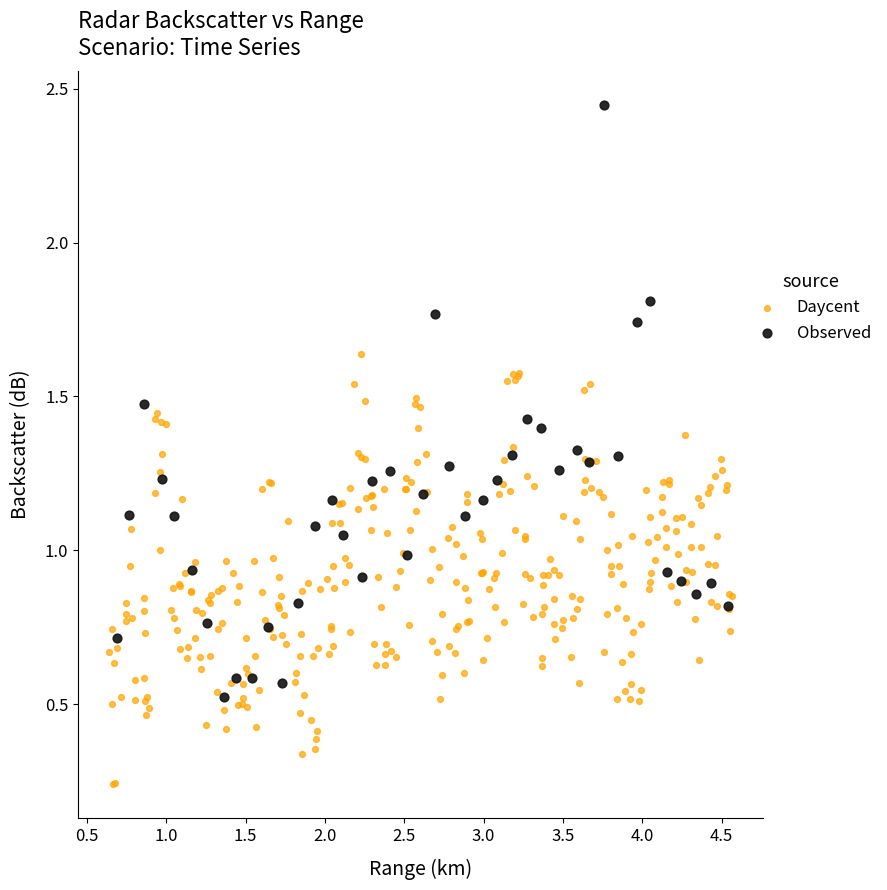

Which series has the largest Y range (max minus min)?

Observed